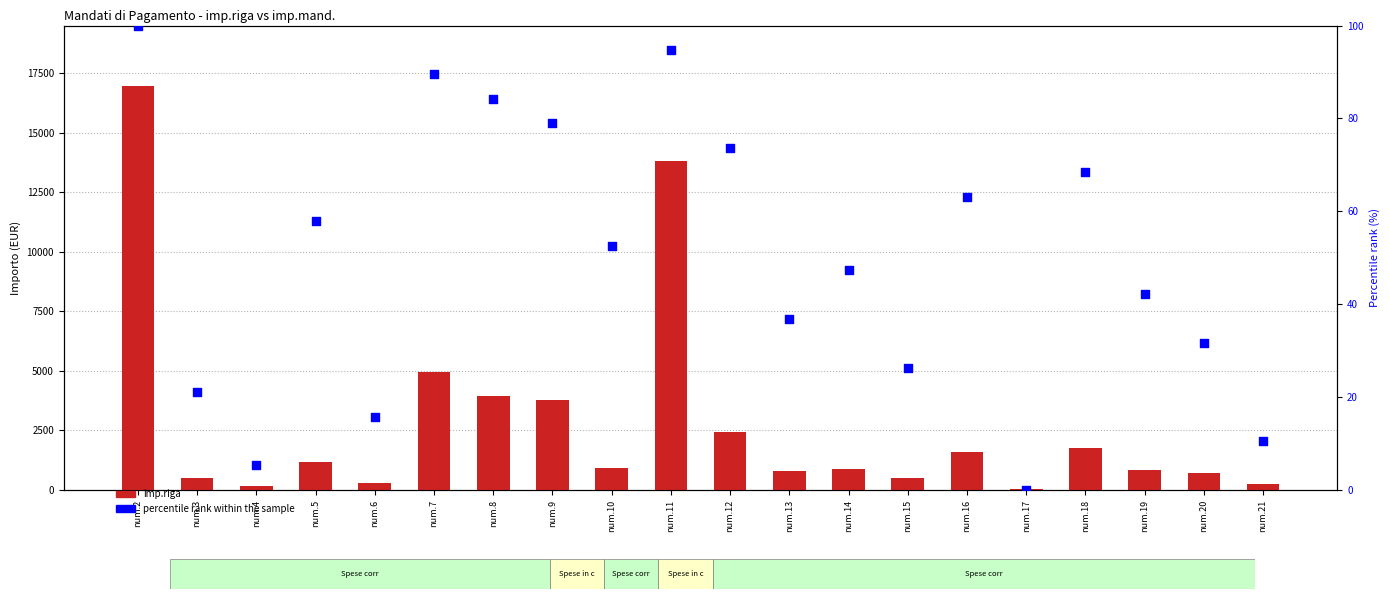

Is the value of imp.riga at num.6 greater than the value of percentile rank within the sample at num.3?

Yes